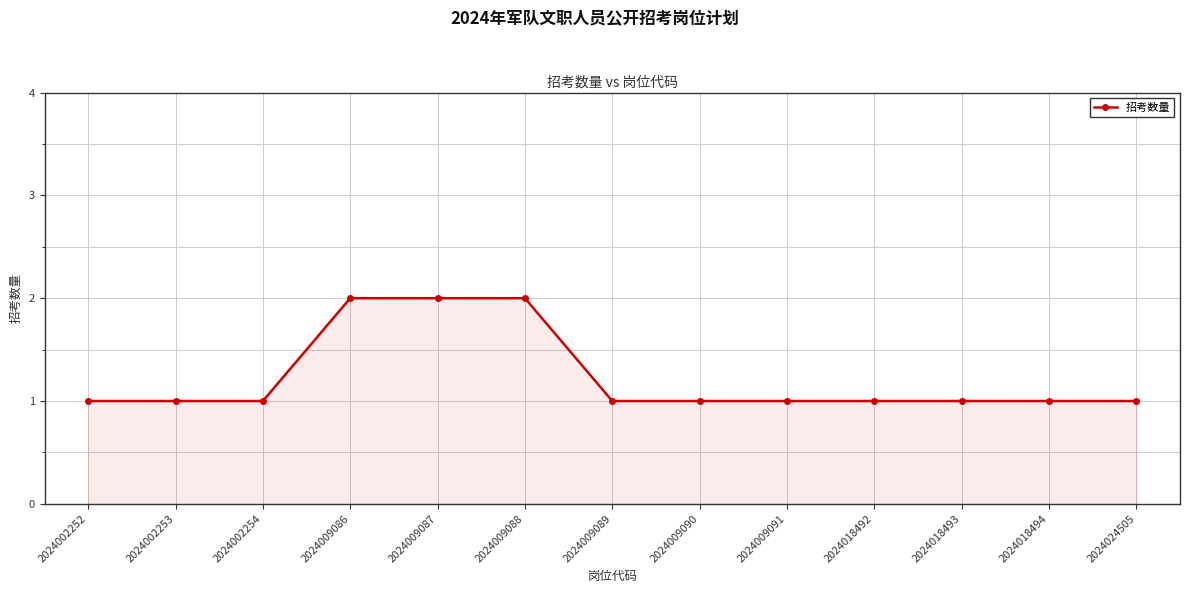

What is the average value?

1